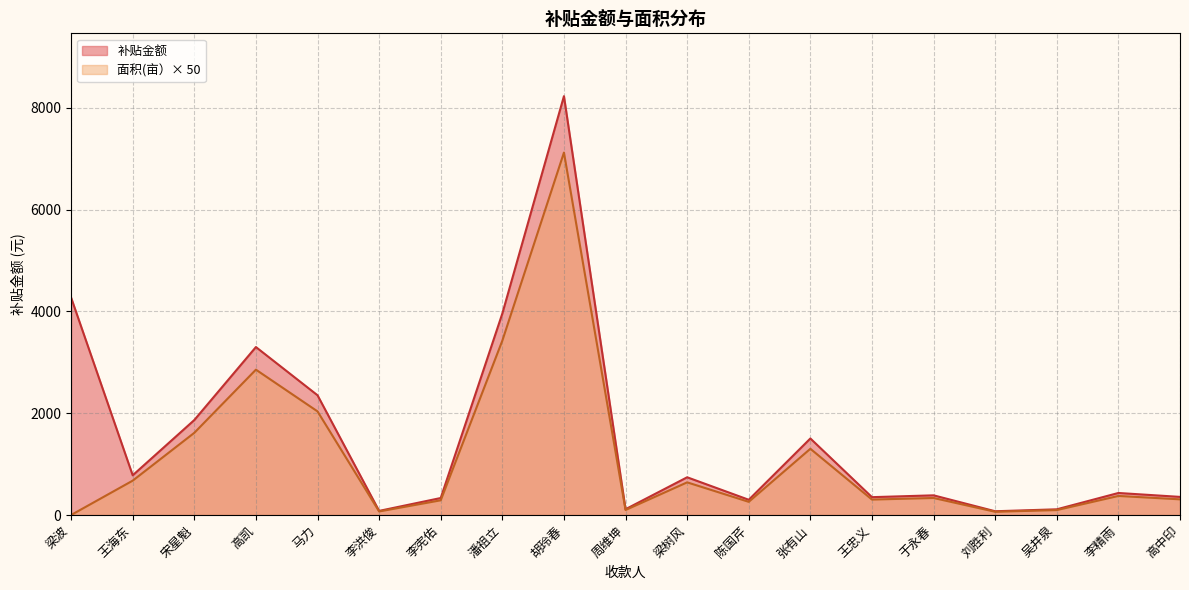

Rank the series at 张有山 from lowest to highest value.

面积(亩）× 50, 补贴金额